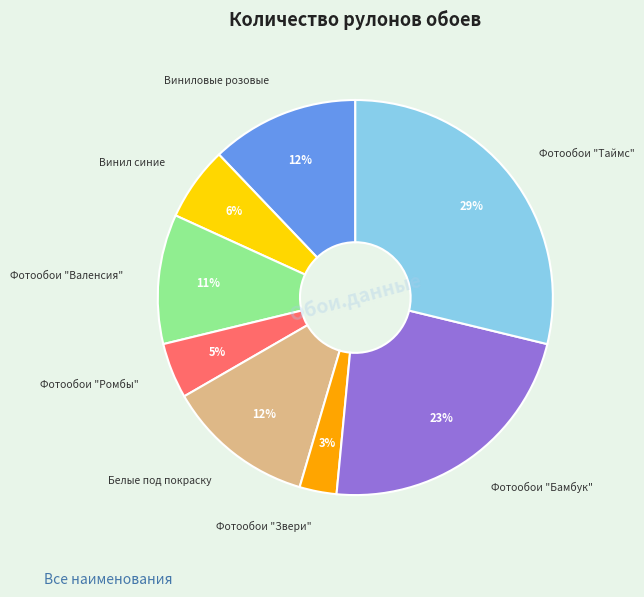

To the nearest percent, what is the difference between the largest and smallest slice percentages?

26%